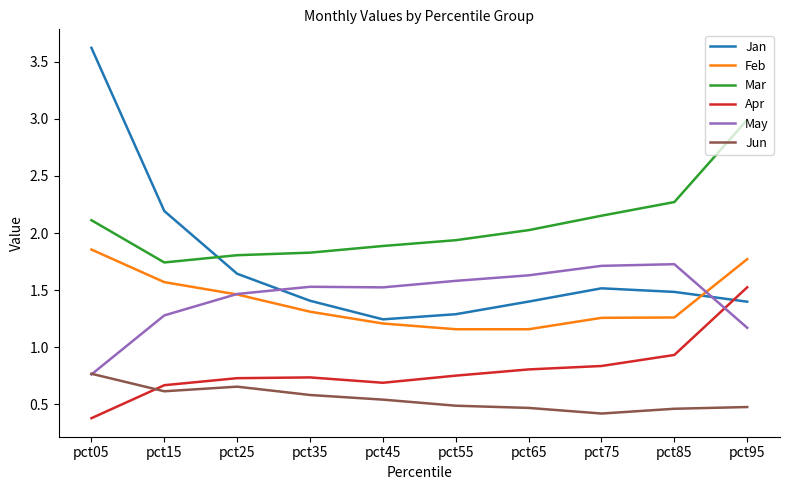

What is the maximum value for Mar?

3.0